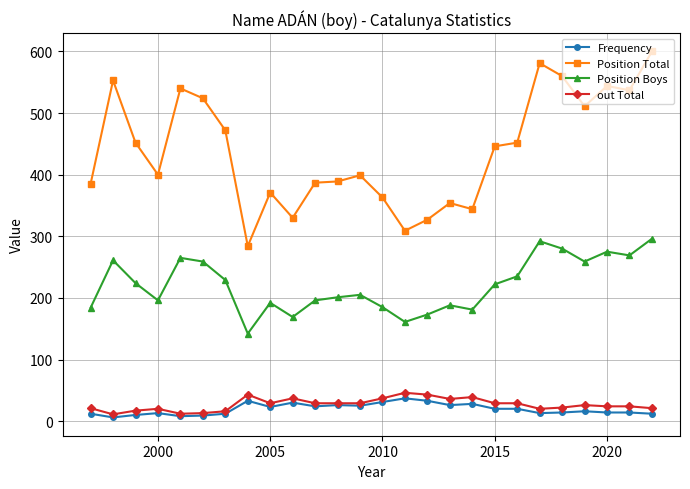

Which series has the largest total across all categories?

Position Total